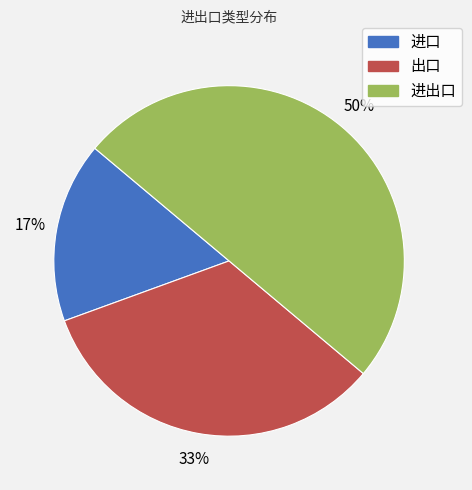

How many segments does this pie chart have?

3